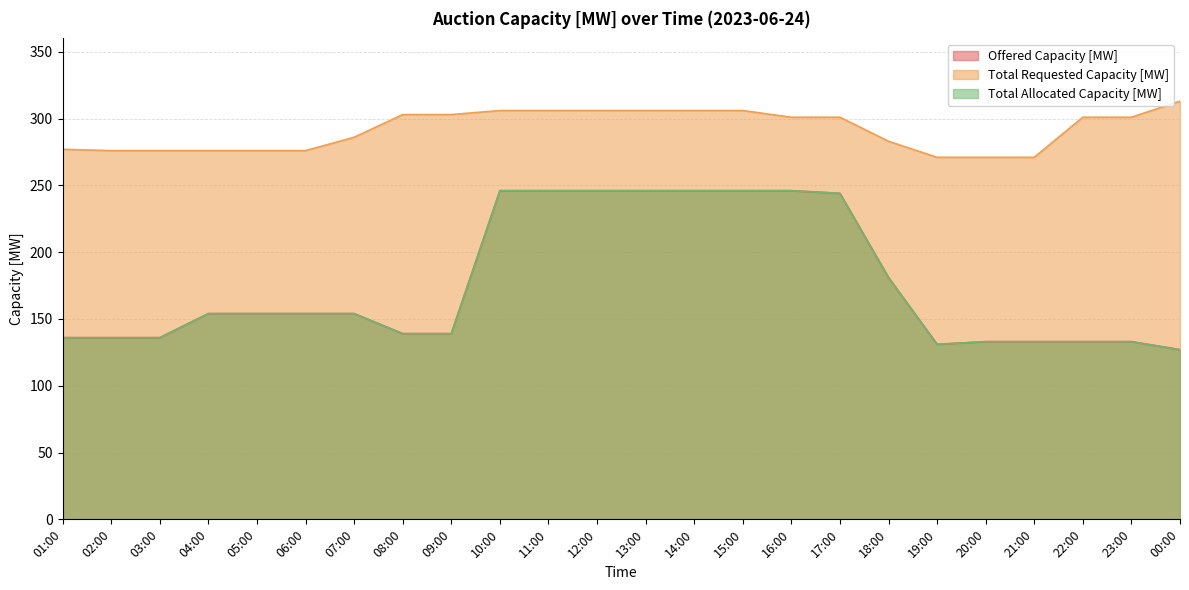

True or false: Offered Capacity [MW] and Total Requested Capacity [MW] intersect in this chart.

False